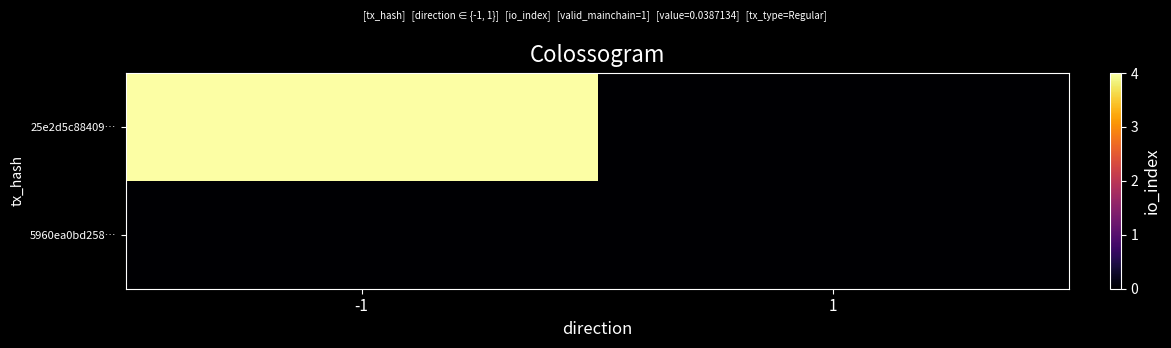

At -1, list the series in order from smallest to largest.

5960ea0bd258…, 25e2d5c88409…